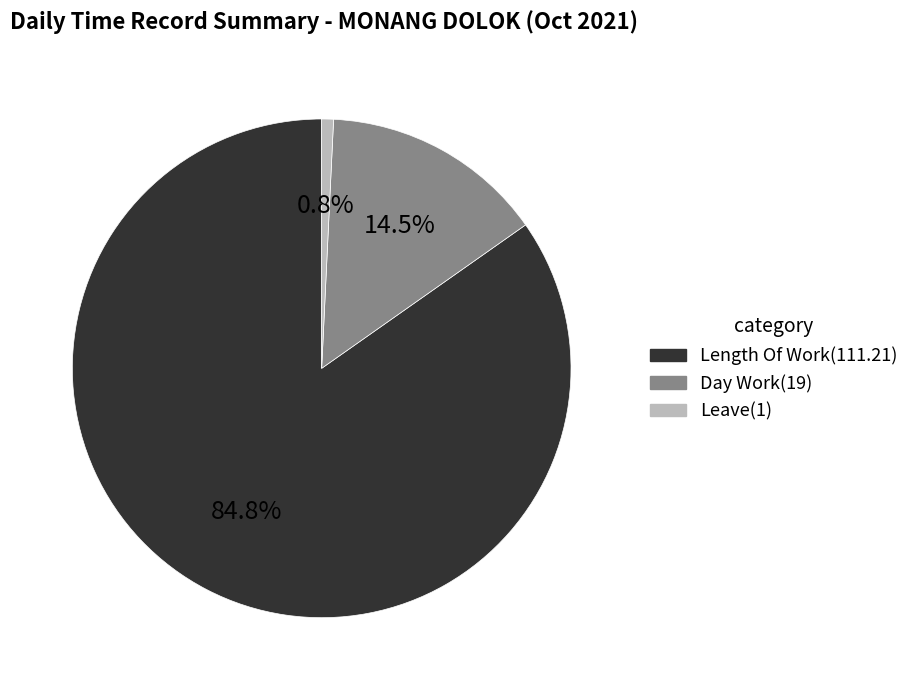

Is there a majority slice in this chart?

Yes